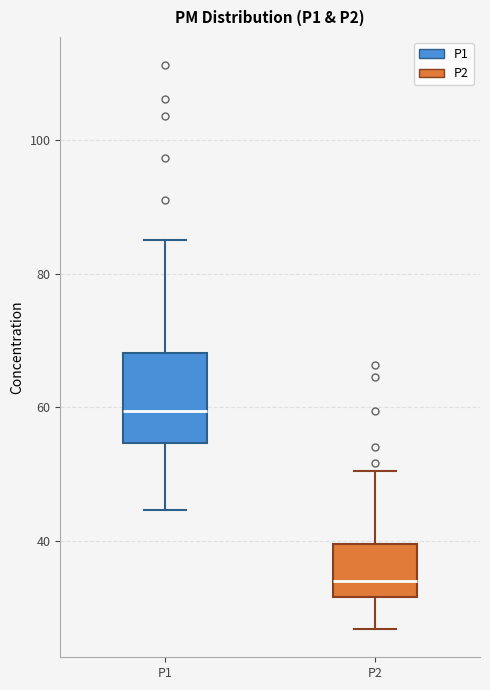

Reading left to right, read every box against the y-axis: the position of its median line, the range the box covers, and the ends of its whiskers. The values are not printed on the chart, so give them approximately, as read against the axis.

P1: median 60, box 54 to 68, whiskers 44 to 84
P2: median 34, box 32 to 40, whiskers 26 to 50